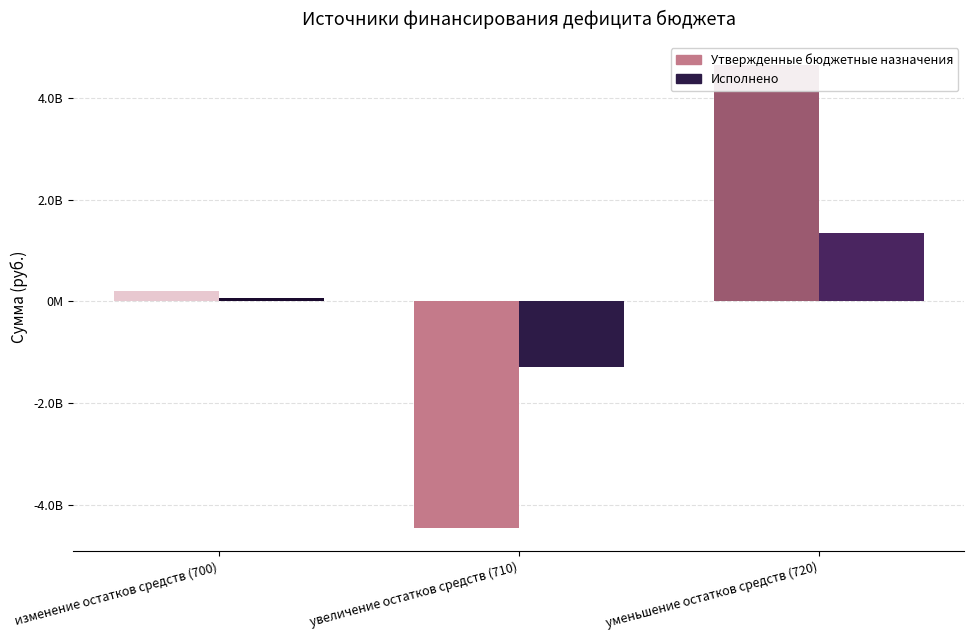

Reading right to left, list all the values displayed in this chart.

Утвержденные бюджетные назначения: уменьшение остатков средств (720)=4649574695.5	увеличение остатков средств (710)=-4451035670.0	изменение остатков средств (700)=198539025.5
Исполнено: уменьшение остатков средств (720)=1353536450.6	увеличение остатков средств (710)=-1282388609.0	изменение остатков средств (700)=71147841.6